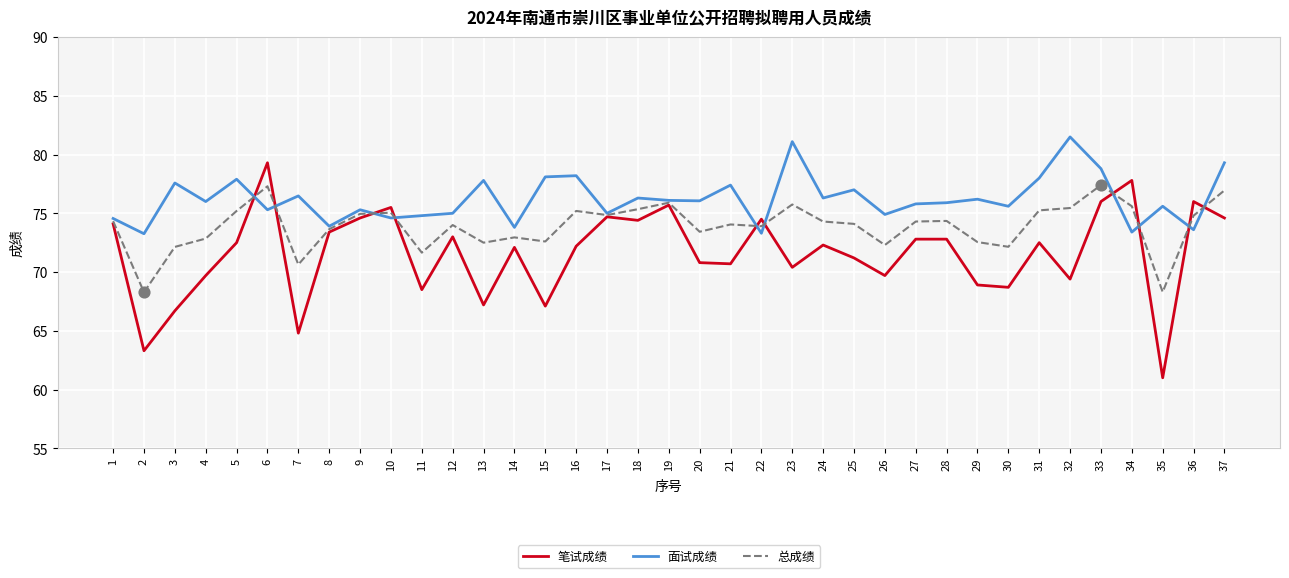

What is the total value across all series at 16?

225.6